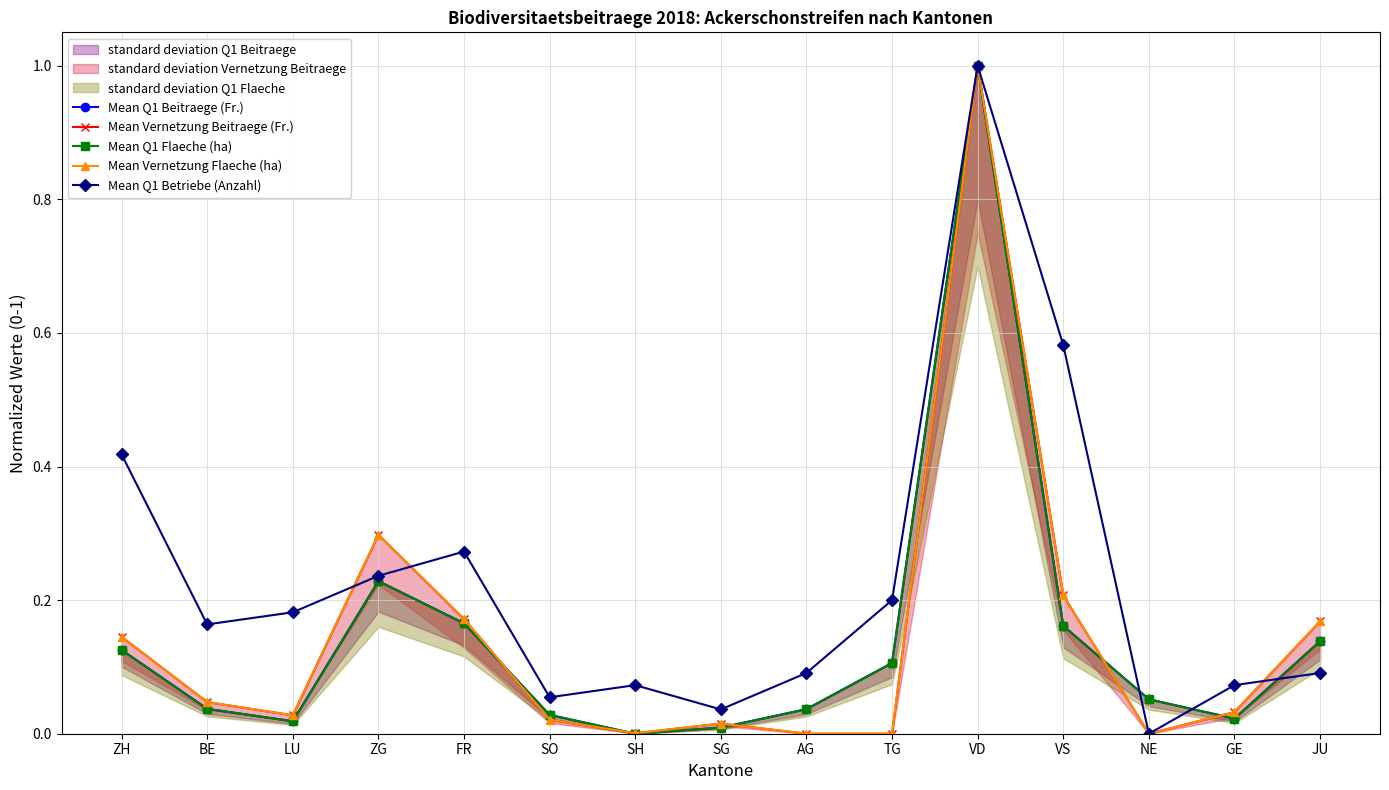

At GE, list the series in order from smallest to largest.

Mean Q1 Beitraege (Fr.), Mean Q1 Flaeche (ha), Mean Vernetzung Beitraege (Fr.), Mean Vernetzung Flaeche (ha), Mean Q1 Betriebe (Anzahl)